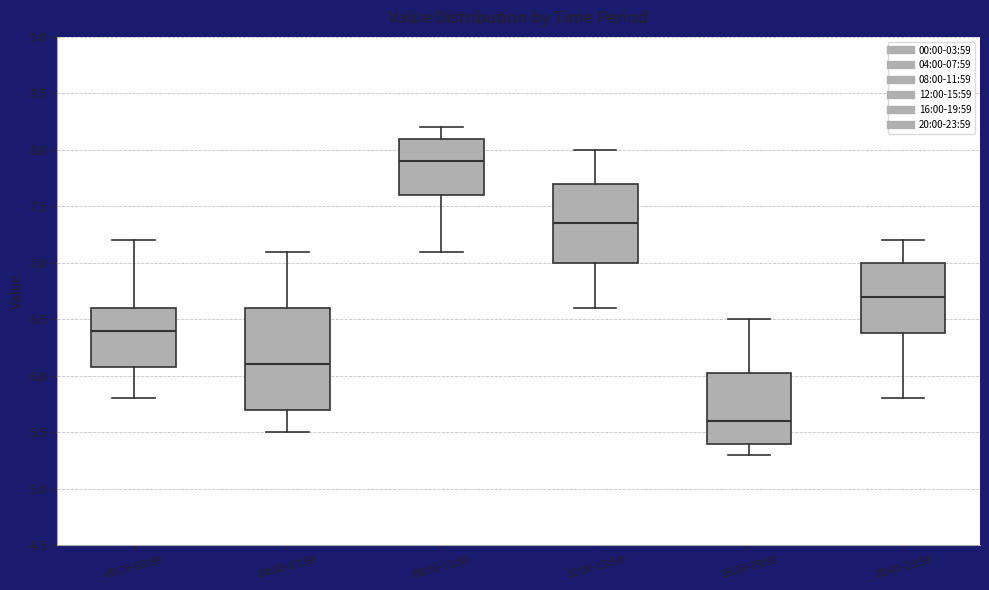

Which box is the tallest, from its lower edge to its upper edge?

04:00-07:59